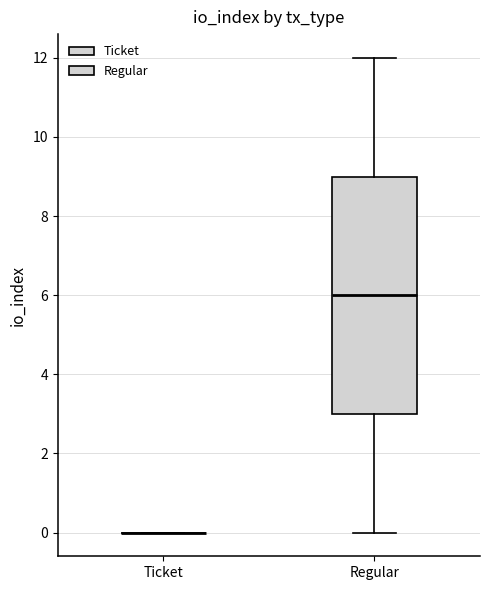

Reading left to right, transcribe this box plot: for each box, give where its median line is, the range the box spans, and where its two whiskers end, as read against the y-axis. The values are not printed on the chart, so give them approximately, as read against the axis.

Ticket: box collapsed to a line at 0, whiskers 0 to 0
Regular: median 6, box 3 to 9, whiskers 0 to 12